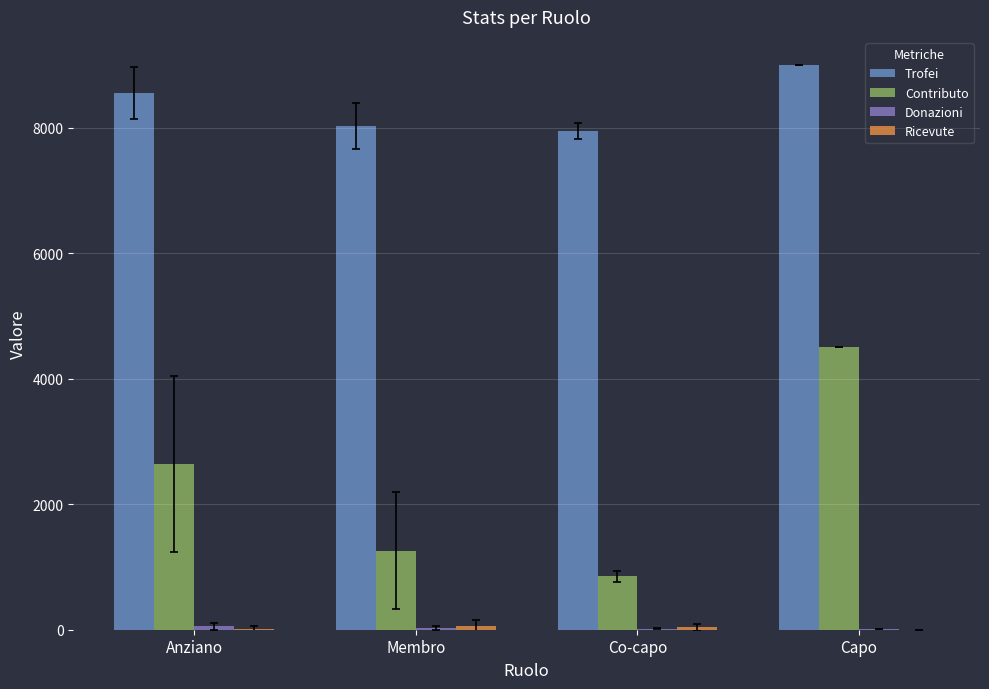

Reading left to right, list all the values displayed in this chart.

Trofei: 8560.3	8033.5	7950.7	9000.0
Contributo: 2642.7	1255.9	848.7	4500.0
Donazioni: 54.0	33.4	14.7	8.0
Ricevute: 11.6	53.2	40.0	0.0